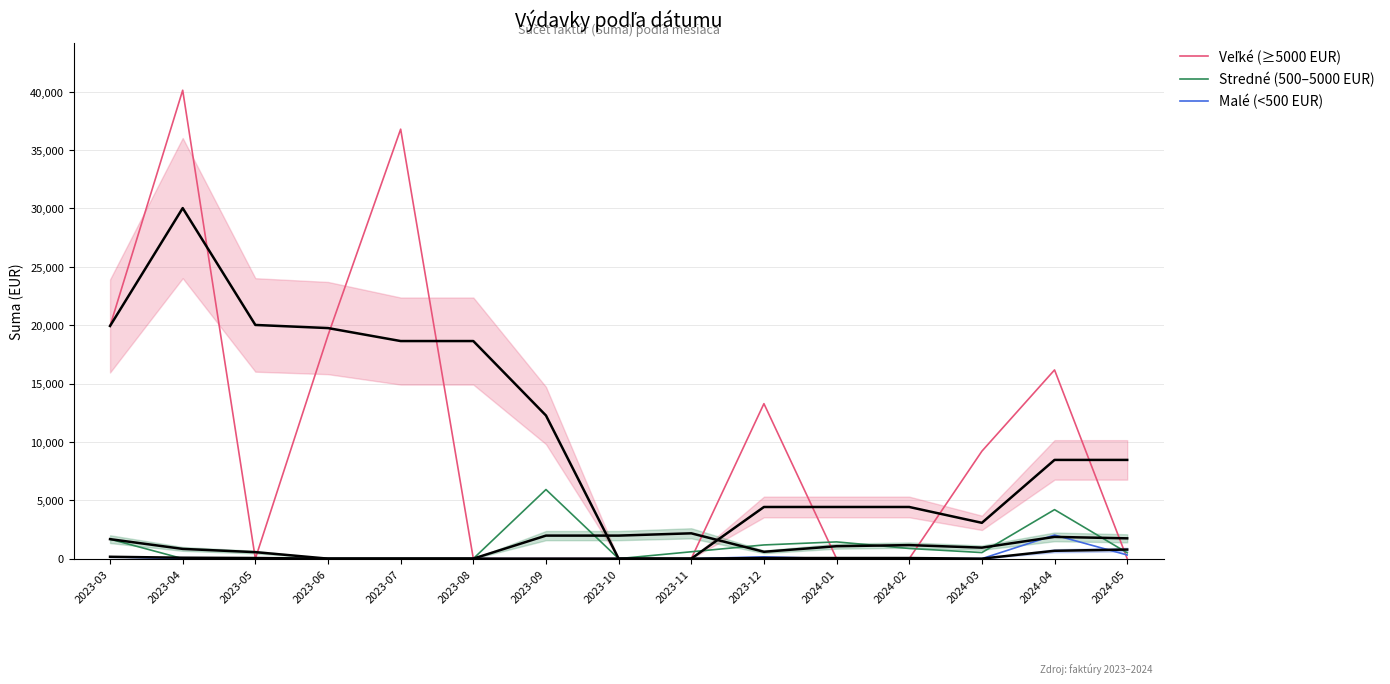

Rank the series by their maximum value, from lowest to highest.

Malé (<500 EUR), Stredné (500–5000 EUR), Veľké (≥5000 EUR)